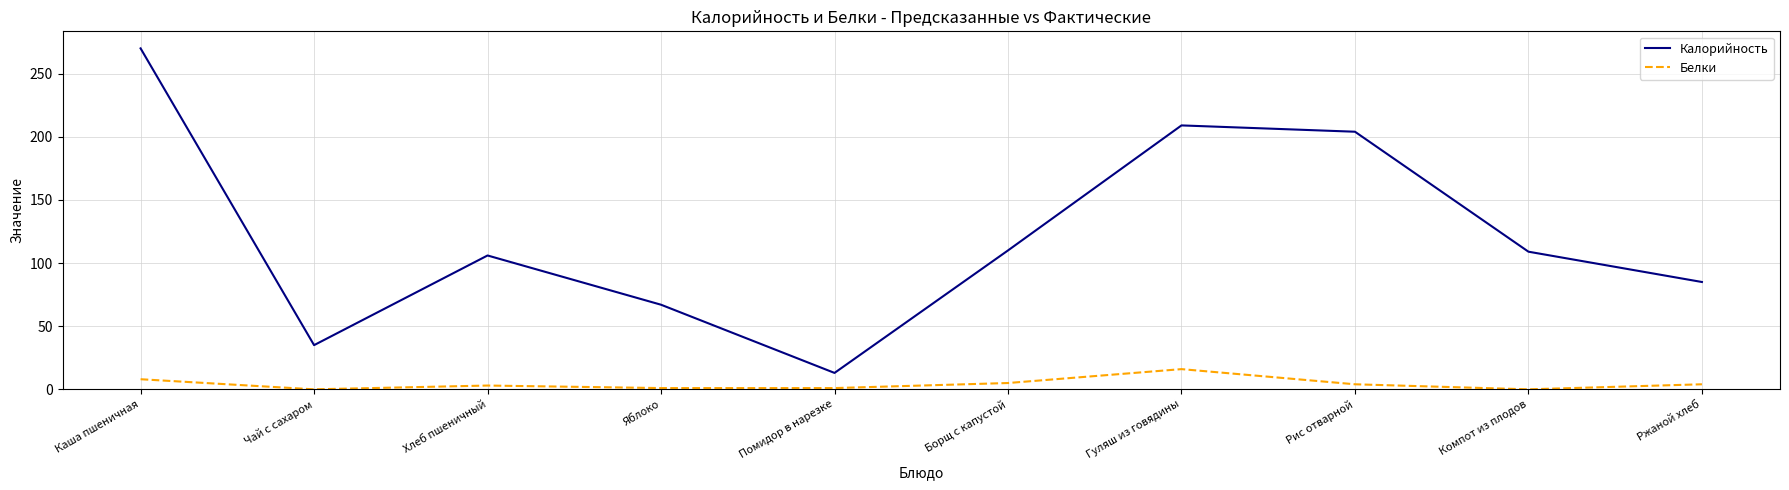

List the series in order of their peak value, highest first.

Калорийность, Белки